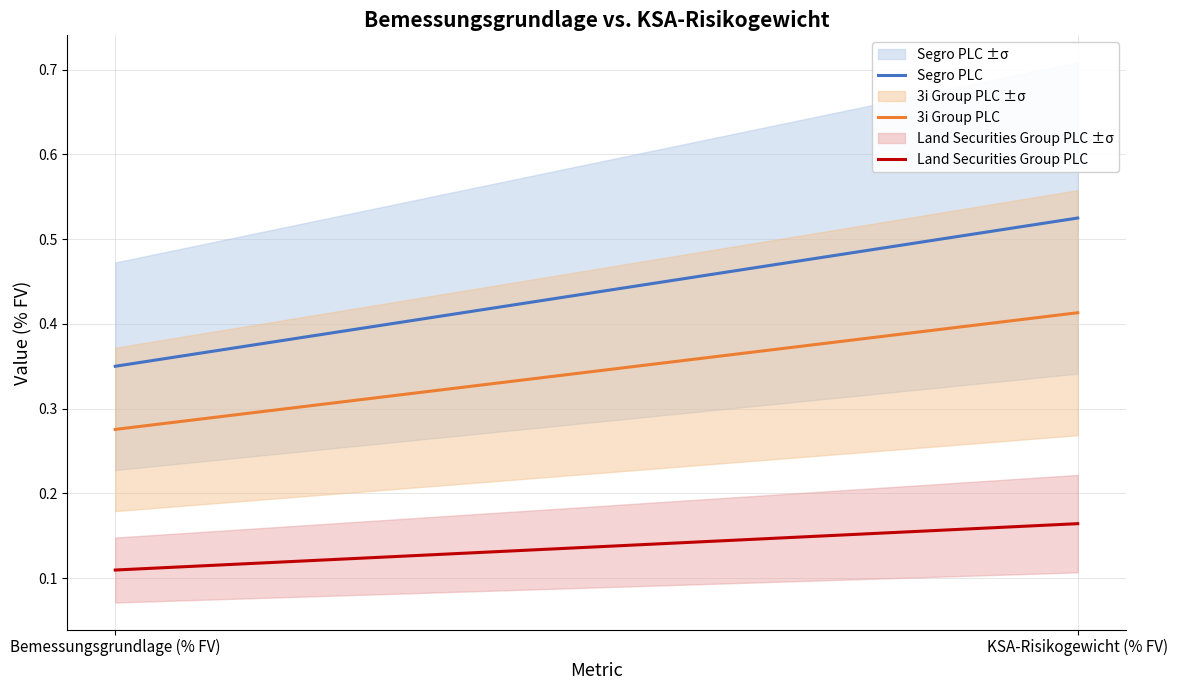

The value of Segro PLC at Bemessungsgrundlage (% FV) is 0.1. True or false?

False